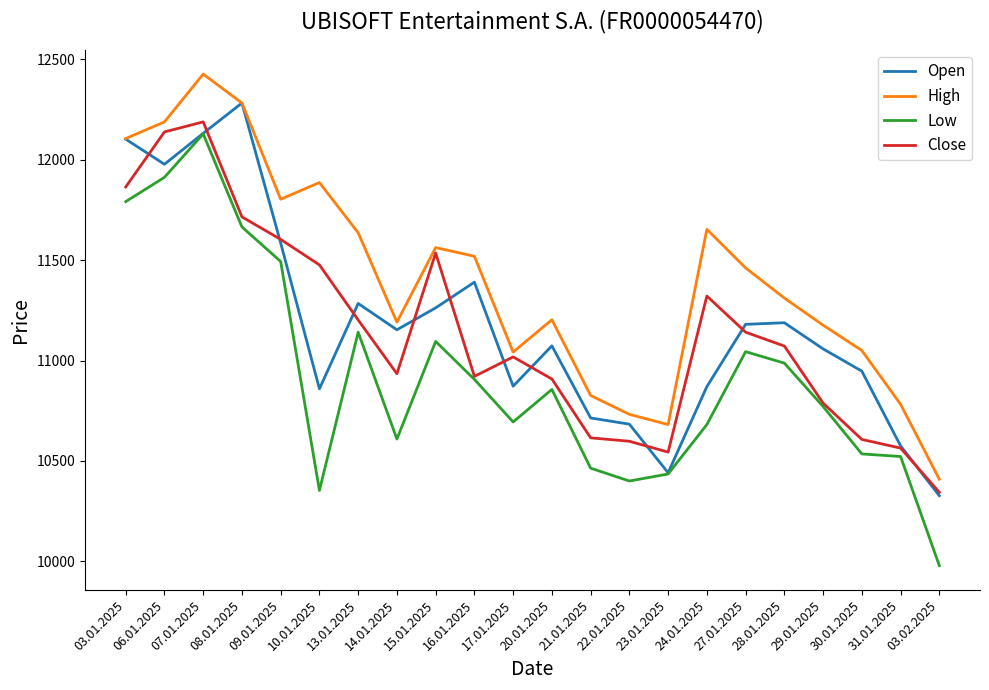

Is it true that Low equals 14773 at 13.01.2025?

False